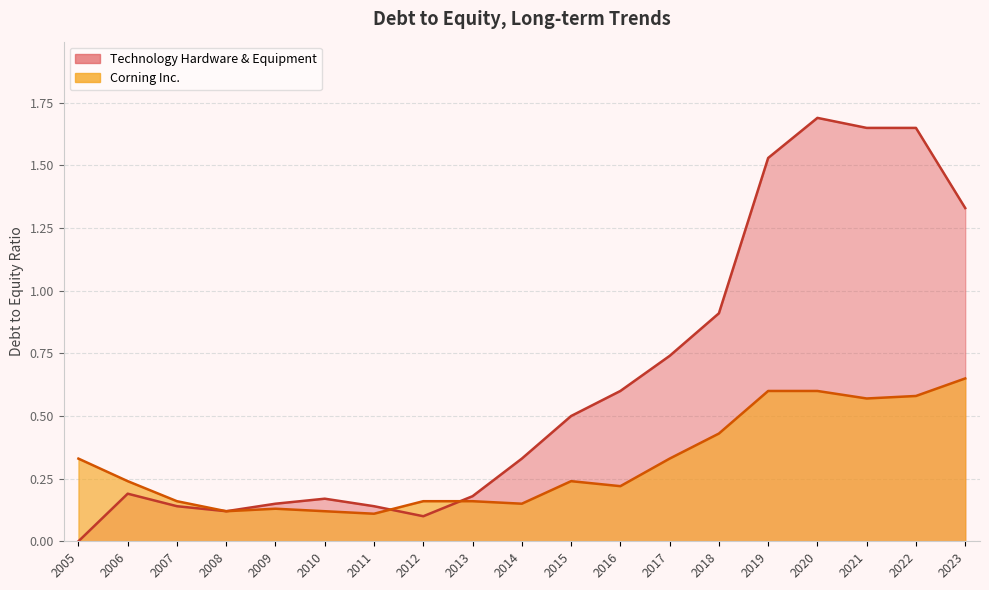

Reading right to left, what are all the values shown in this chart?

Corning Inc.: 2005=0.3	2006=0.2	2007=0.2	2008=0.1	2009=0.1	2010=0.1	2011=0.1	2012=0.2	2013=0.2	2014=0.1	2015=0.2	2016=0.2	2017=0.3	2018=0.4	2019=0.6	2020=0.6	2021=0.6	2022=0.6	2023=0.7
Technology Hardware & Equipment: 2005=0.0	2006=0.2	2007=0.1	2008=0.1	2009=0.1	2010=0.2	2011=0.1	2012=0.1	2013=0.2	2014=0.3	2015=0.5	2016=0.6	2017=0.7	2018=0.9	2019=1.5	2020=1.7	2021=1.6	2022=1.6	2023=1.3